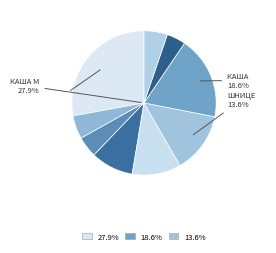

What percentage is NOT represented by Шницель мясной с соусом?

86.4%